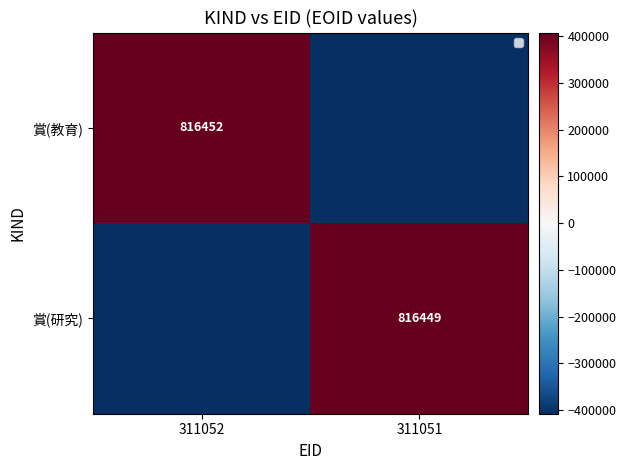

Is the value of 賞(研究) at 311051 greater than the value of 賞(教育) at 311052?

No